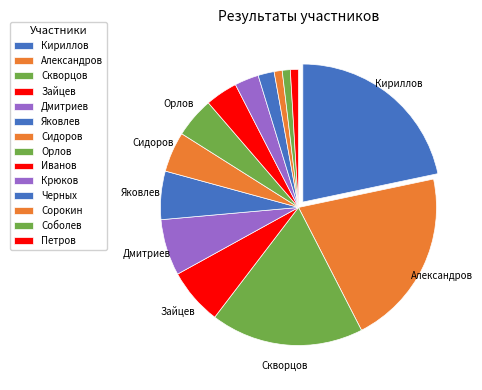

True or false: Сорокин accounts for 11% of the total.

False